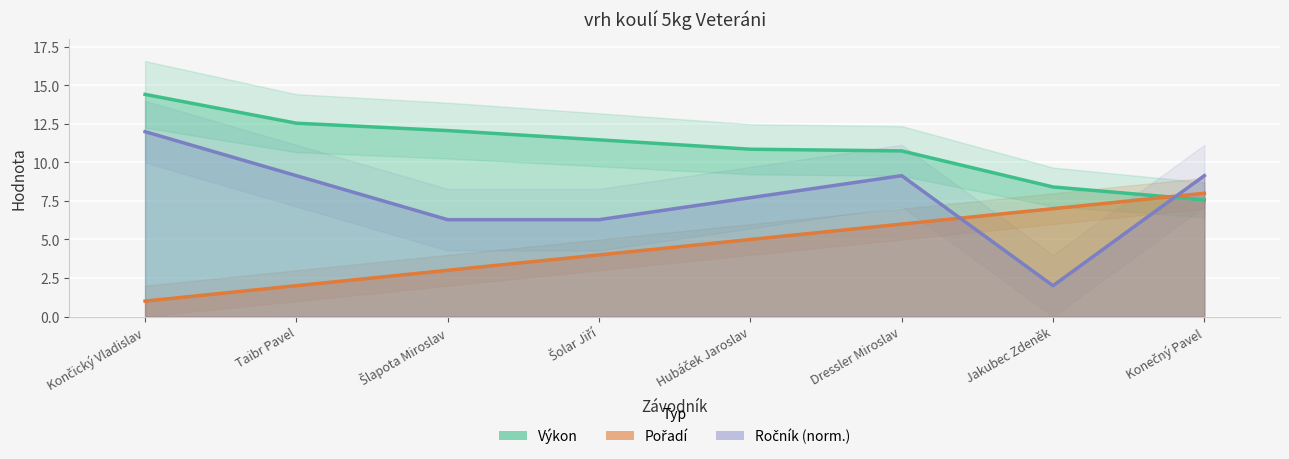

True or false: Ročník and Výkon intersect in this chart.

True